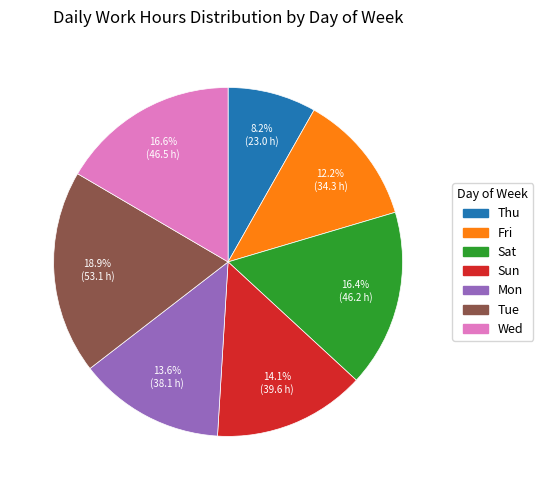

Between Thu and Fri, which is larger?

Fri